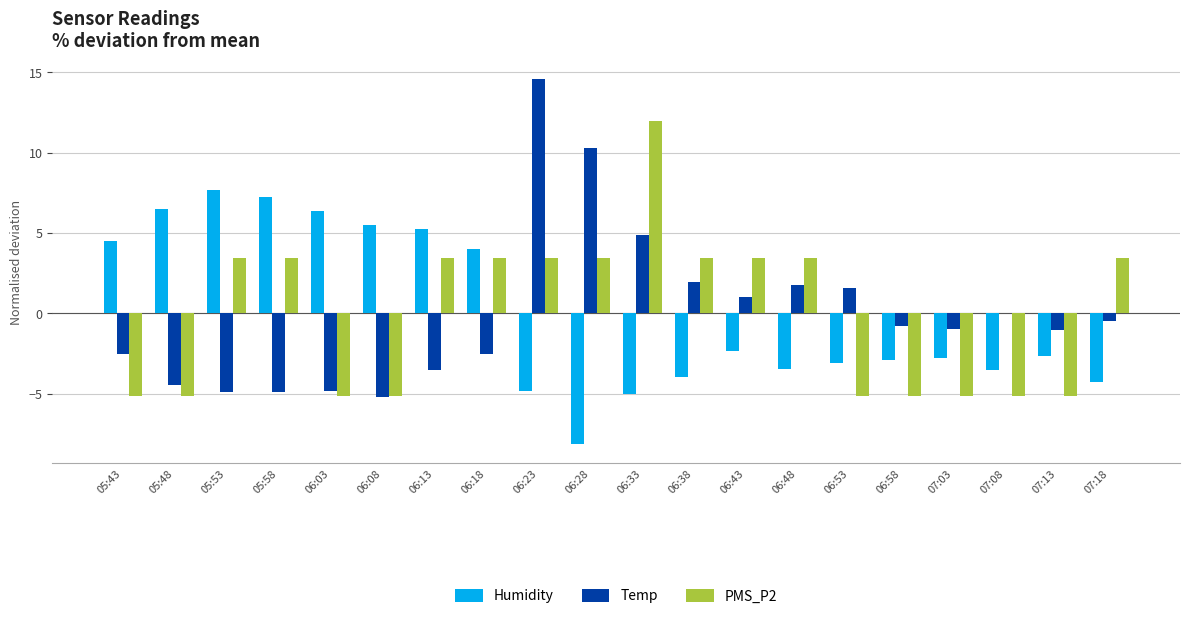

Is the value of PMS_P2 at 06:53 greater than the value of Temp at 06:13?

No